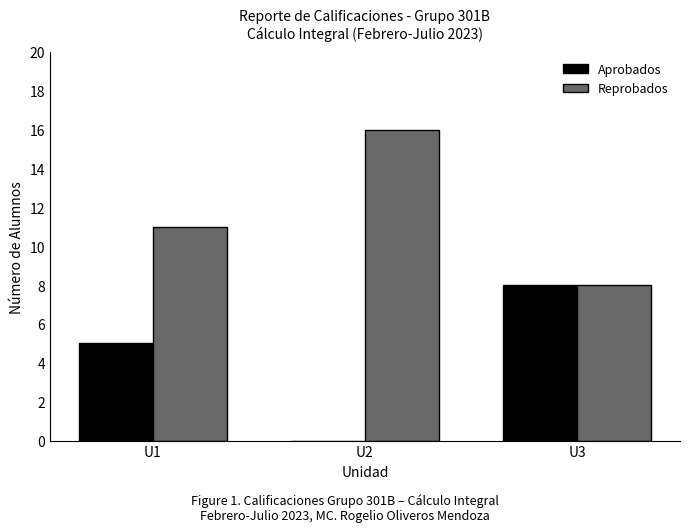

Reading left to right, transcribe all the data shown in this chart.

Aprobados: 5	0	8
Reprobados: 11	16	8